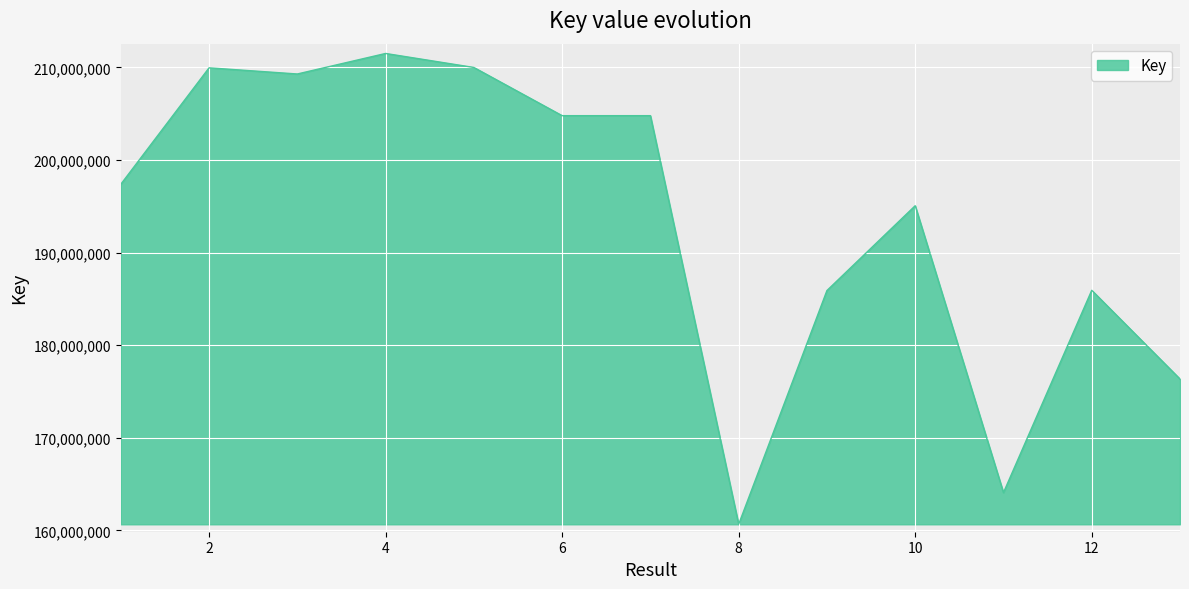

True or false: the data has more than 2 interior local peaks.

True